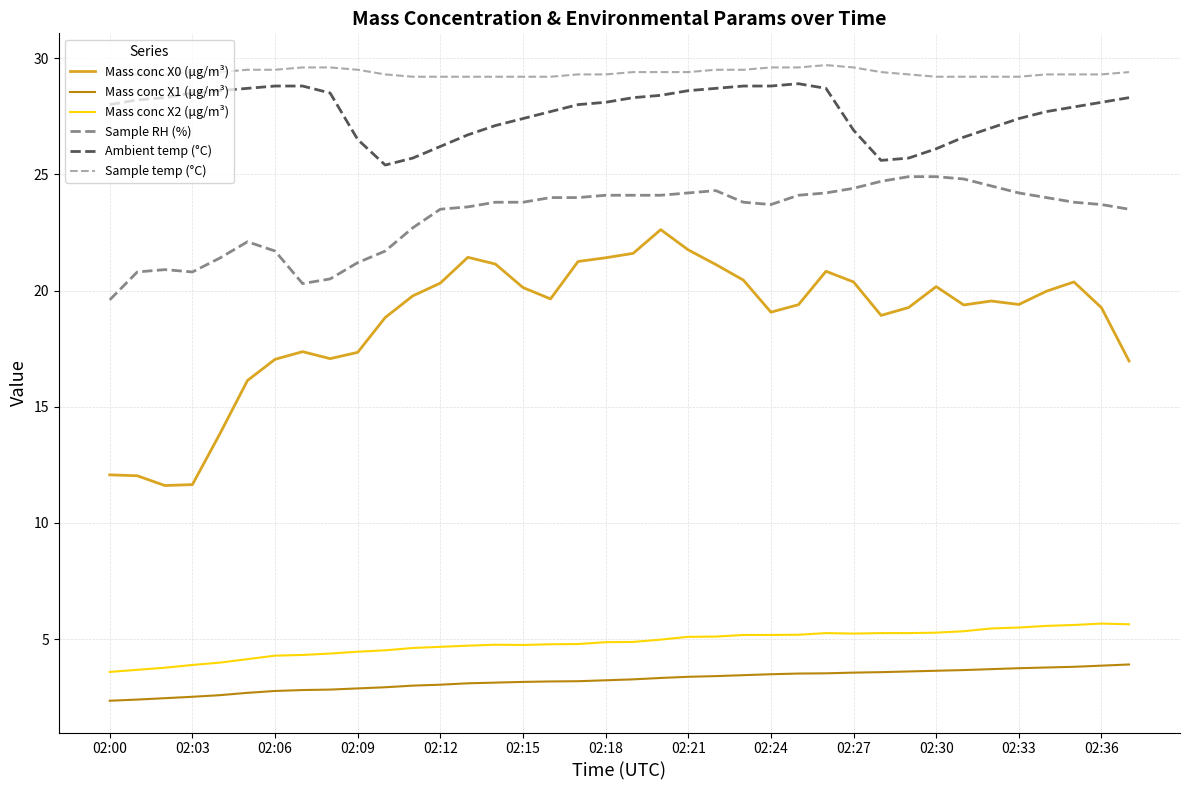

Which series has the widest spread of values?

Mass conc X0 (μg/m³)